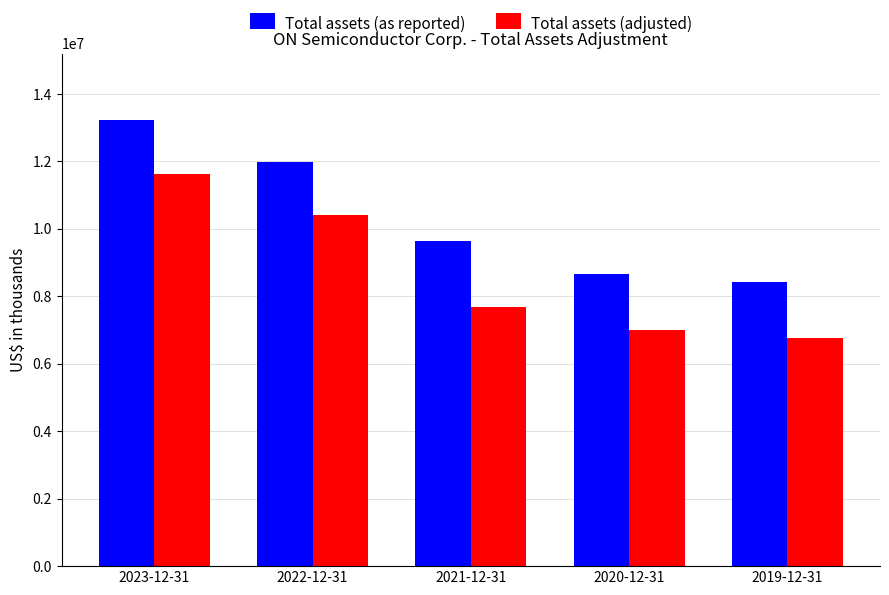

What is the average value of the Total assets (adjusted) series?

8699580